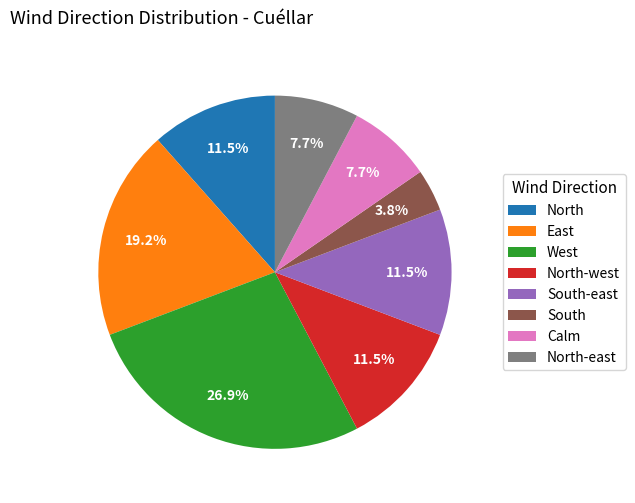

Which has a higher value, West or North-east?

West